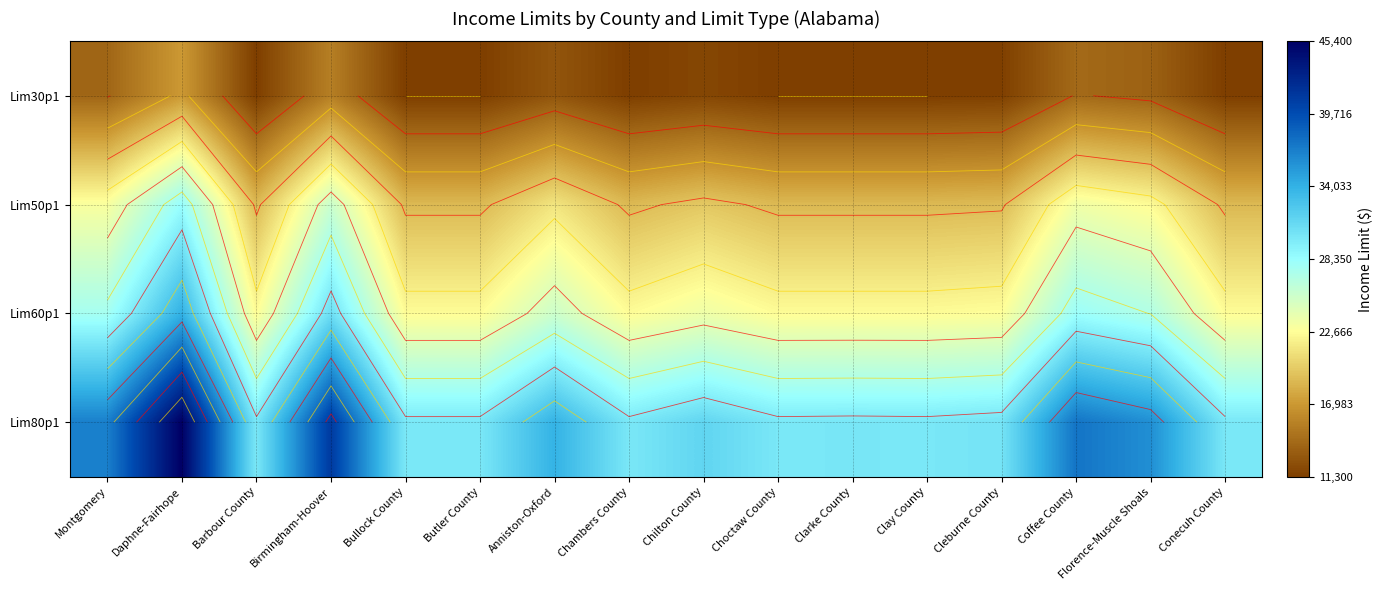

Which category has the lowest value in the Lim30p1 series?

Barbour County